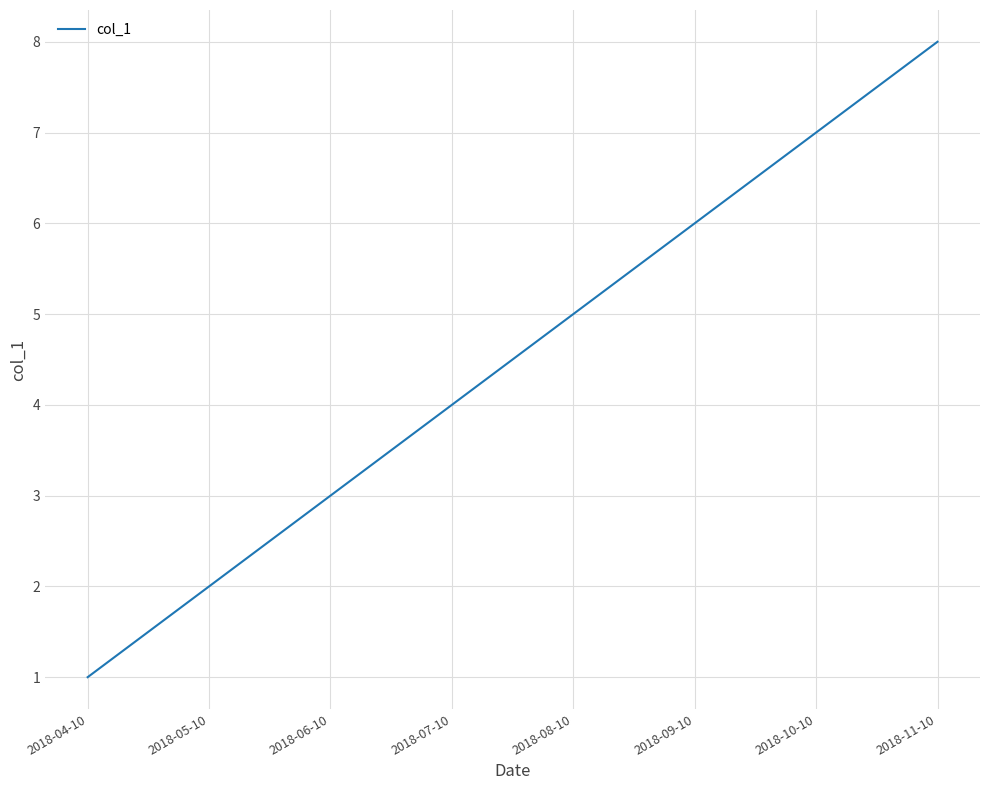

Rank the categories by value from lowest to highest.

2018-04-10, 2018-05-10, 2018-06-10, 2018-07-10, 2018-08-10, 2018-09-10, 2018-10-10, 2018-11-10